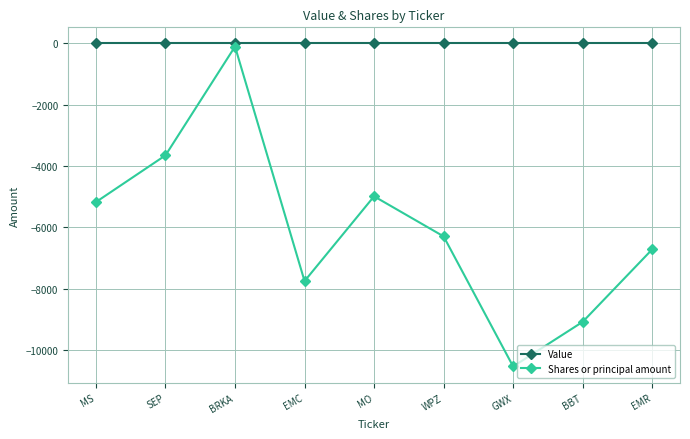

Which series changed the most between BBT and EMR?

Shares or principal amount